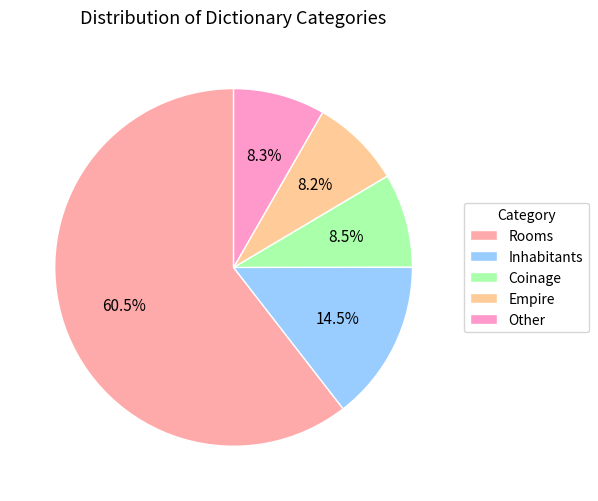

To the nearest percent, what portion does Coinage represent?

8%